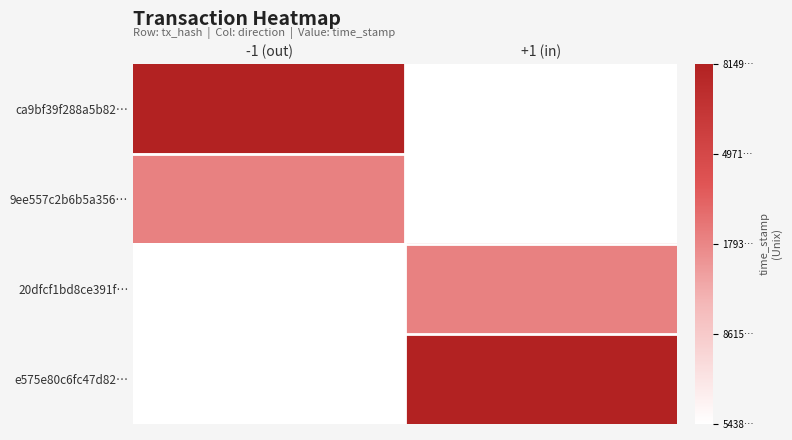

Which label corresponds to the largest value in the chart?

-1 (out)